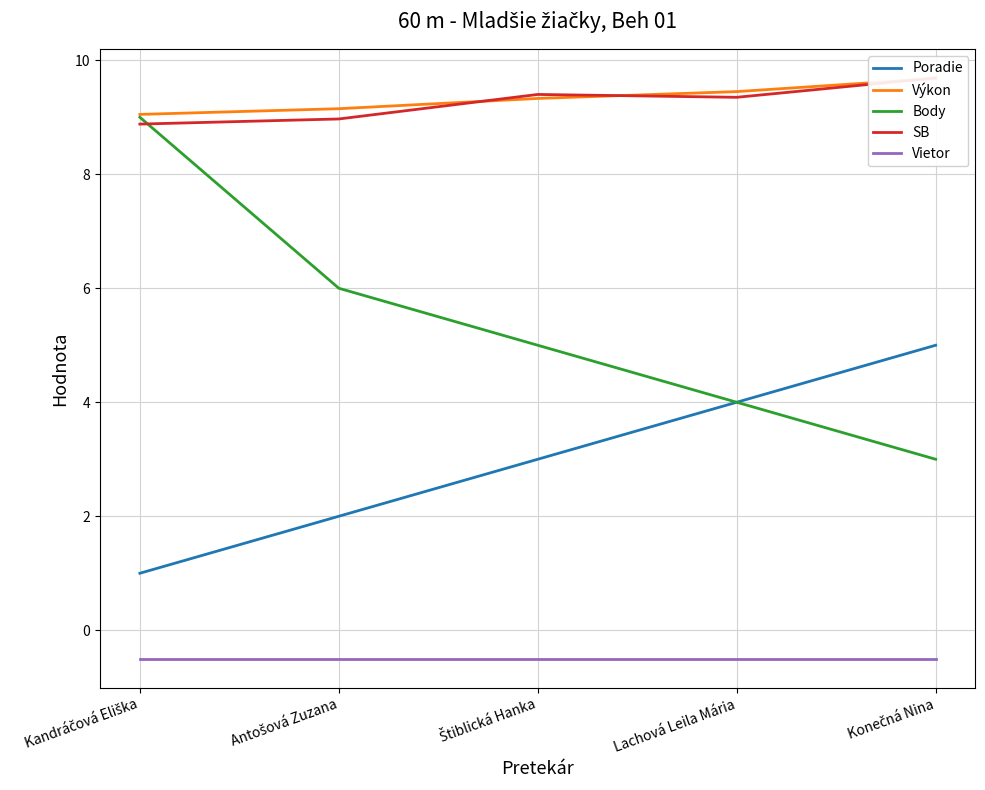

What position from the right is Konečná Nina?

1